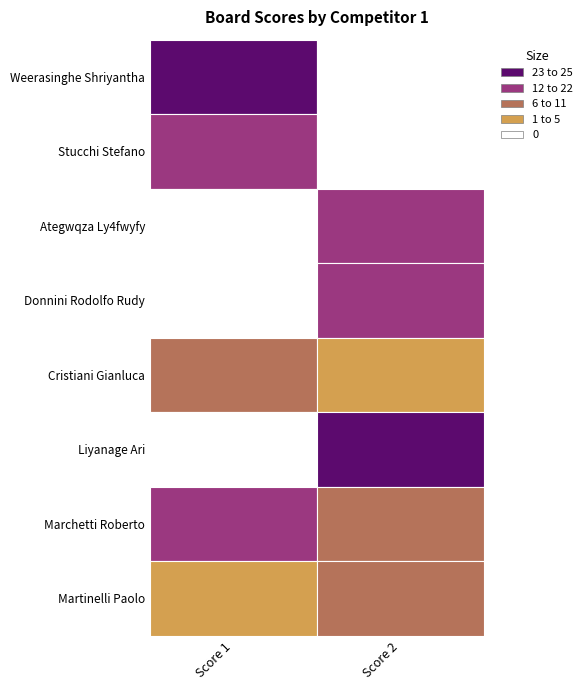

What is the average value of the Stucchi Stefano series?

11